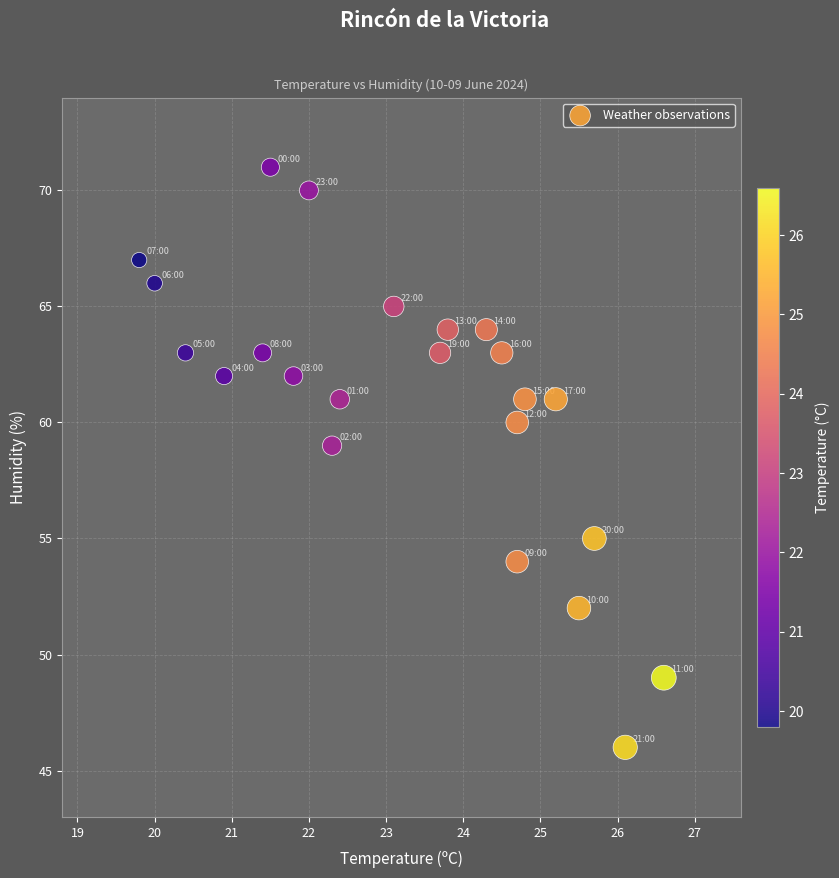

What is the range of Y values (max minus min)?

25